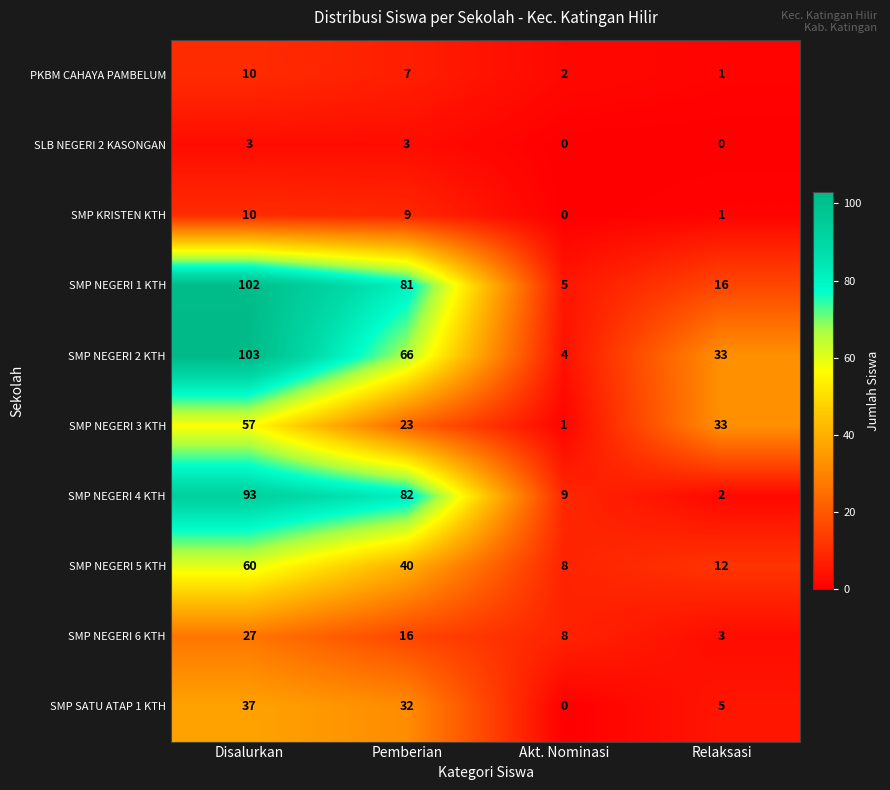

True or false: SMP NEGERI 4 KTH has a value of 4 at Akt. Nominasi.

False